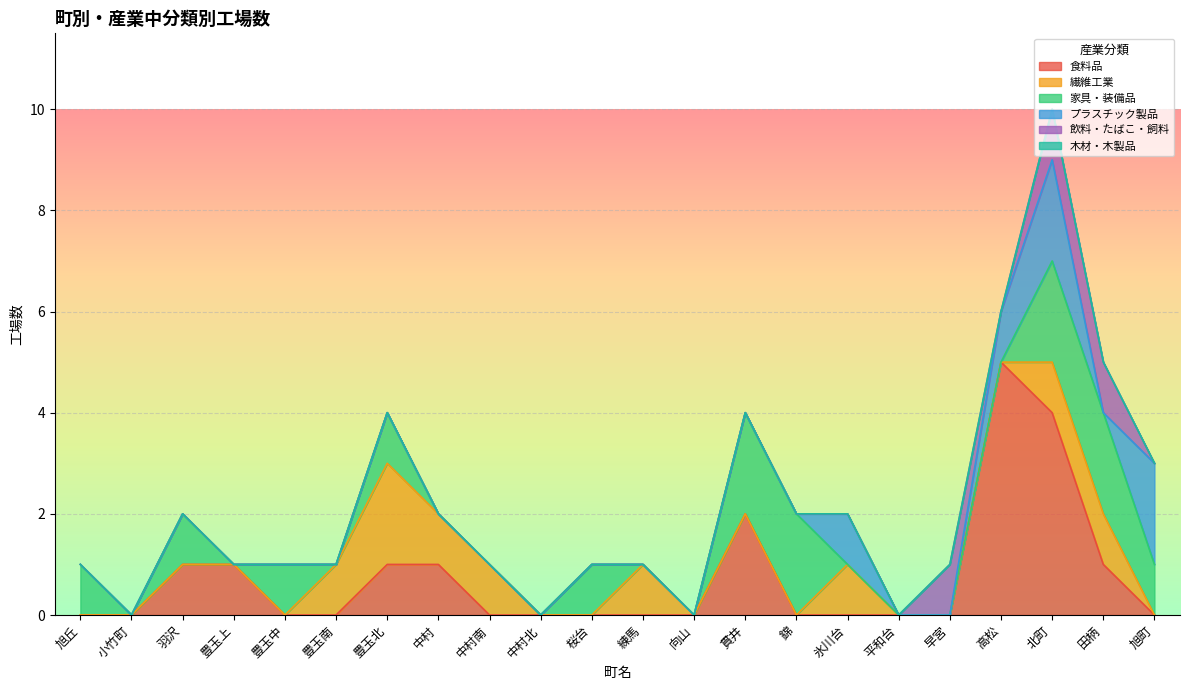

How many data points in プラスチック製品 are above 0?

4